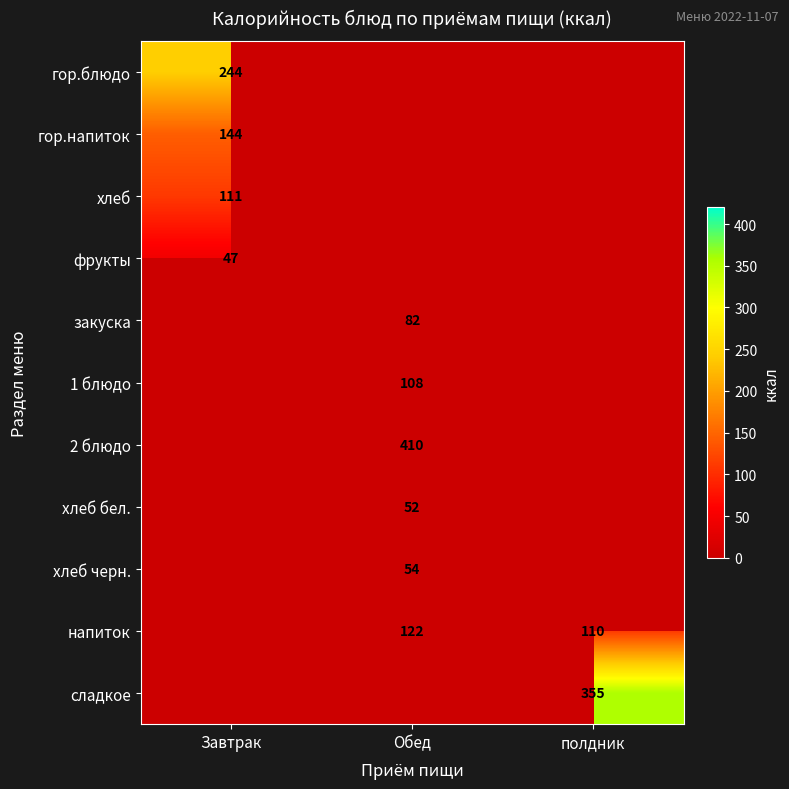

What is the maximum value shown in the chart?

410.0